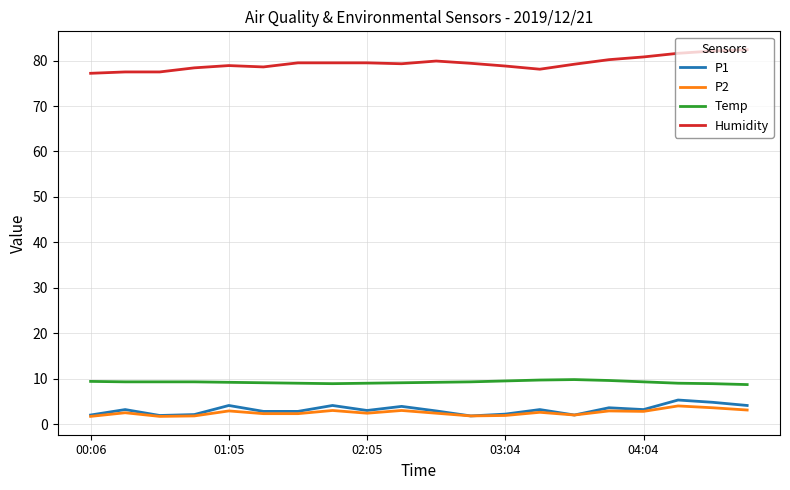

True or false: P1 and Humidity intersect in this chart.

False